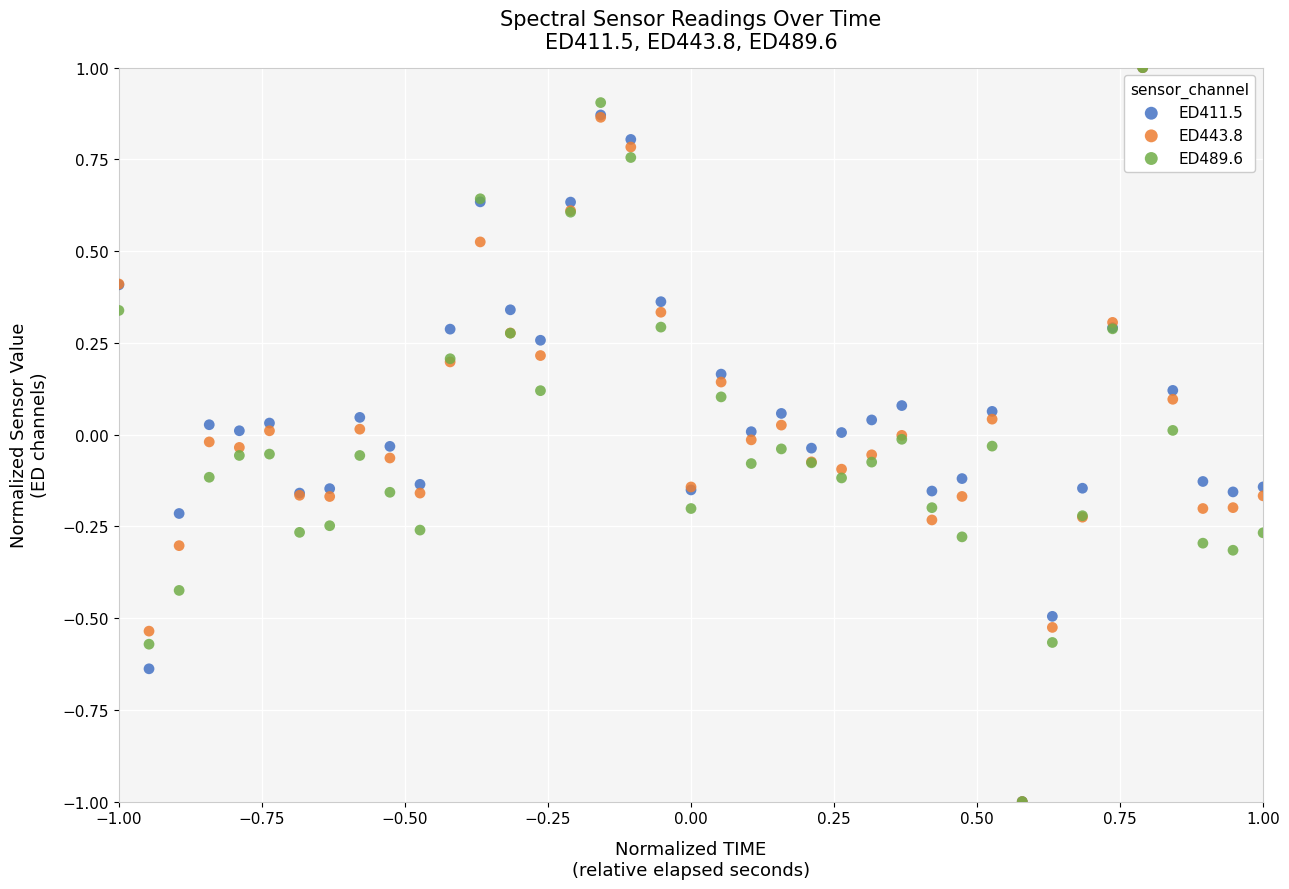

What are all the series names shown in the legend?

ED411.5, ED443.8, ED489.6